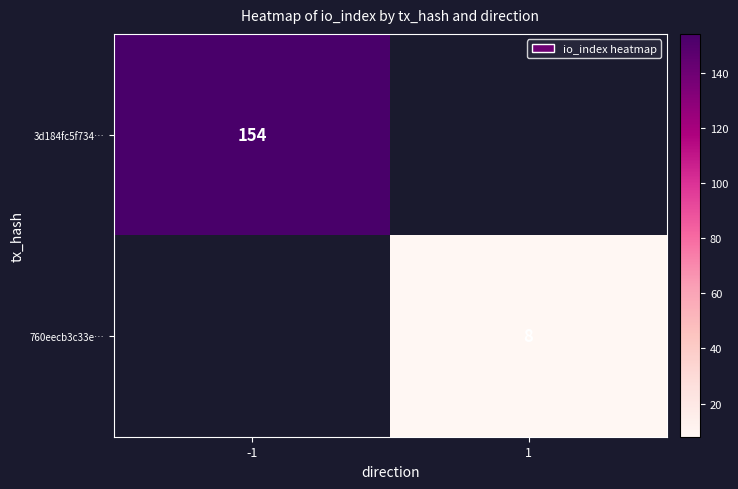

Count the number of categories in the chart.

2